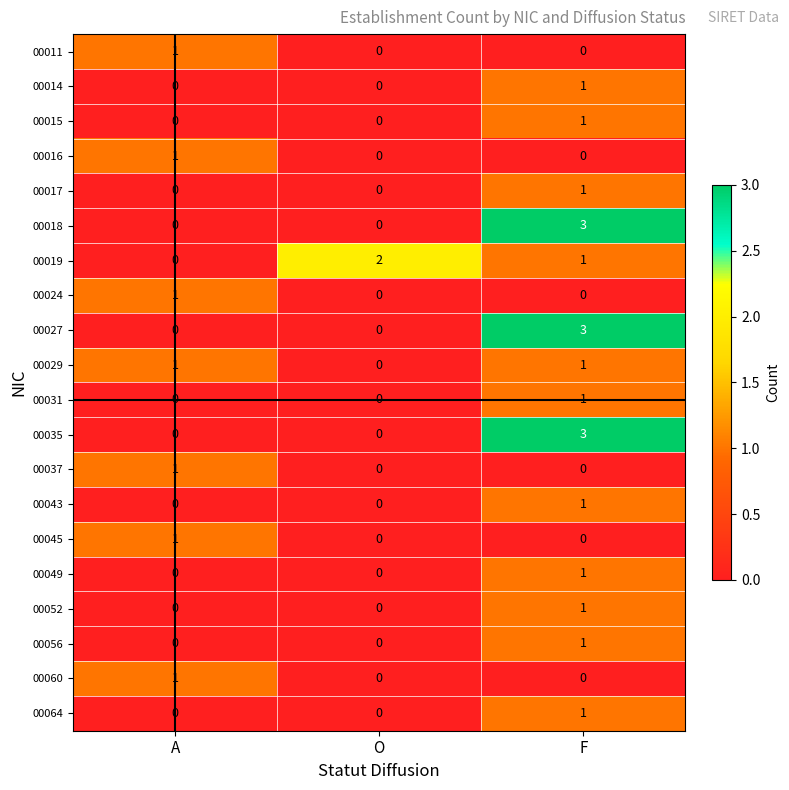

Count the 00018 values in the range 0 to 3.

3